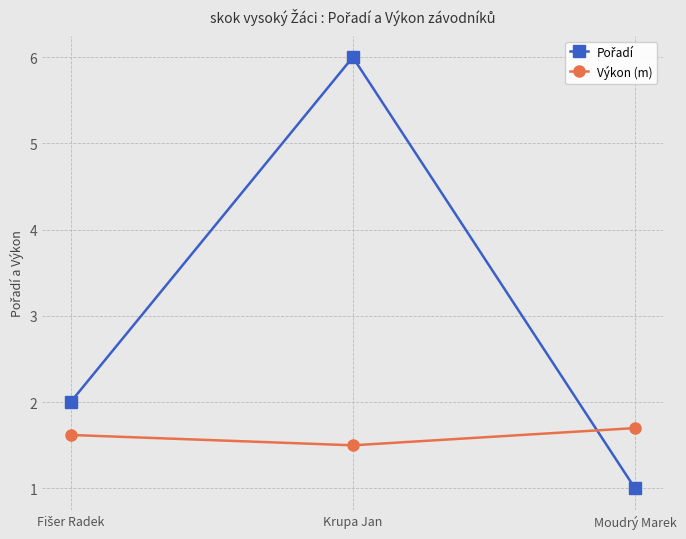

At which category is the sum across all series the highest?

Krupa Jan